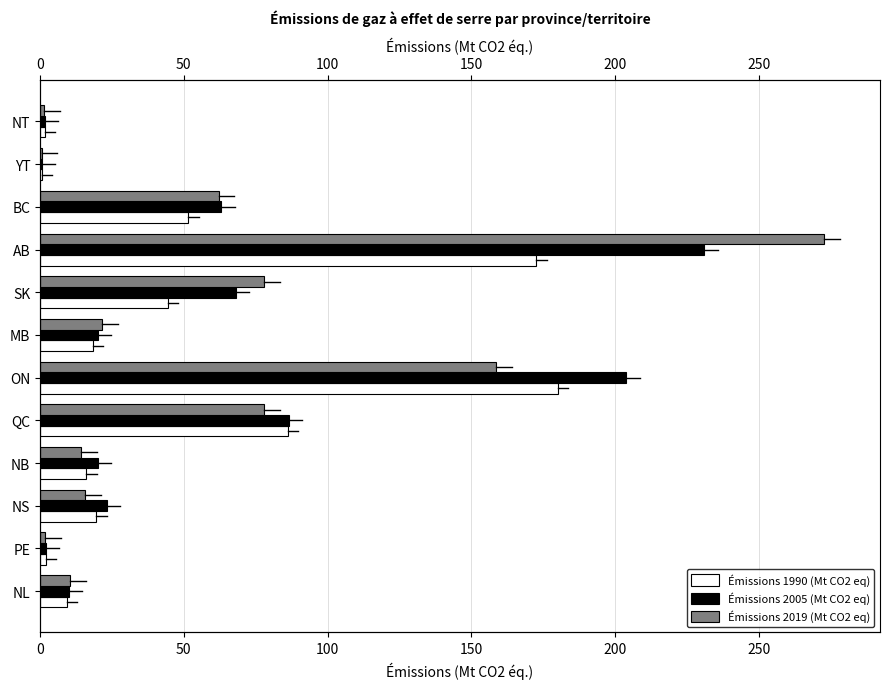

What is the average value of the Émissions 2019 (Mt CO2 eq) series?

59.6